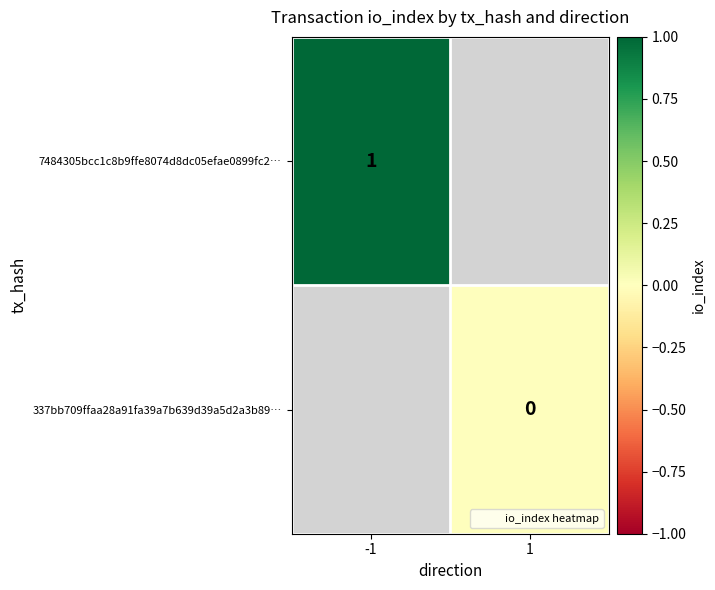

The value of 7484305bcc1c8b9ffe8074d8dc05efae0899fc2… at -1 is 2. True or false?

False